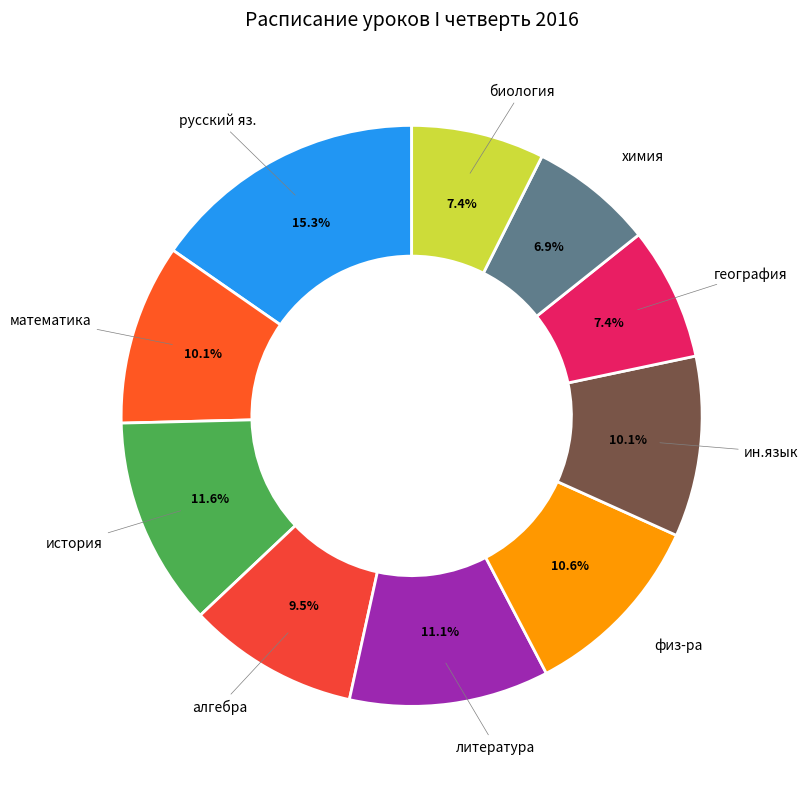

How many slices are in this pie chart?

10